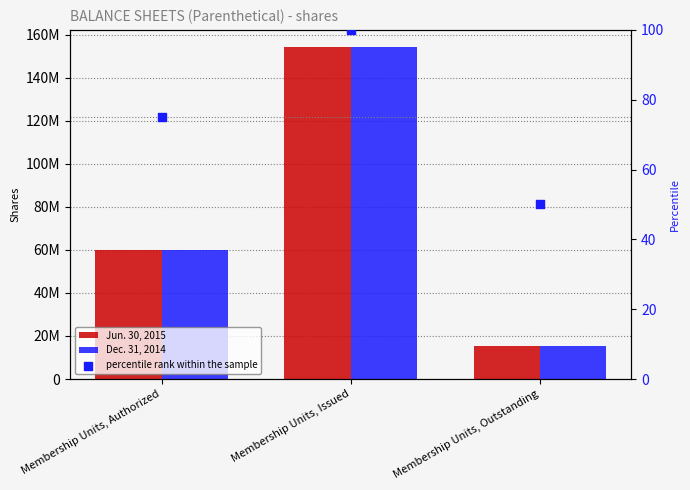

What are all the series names shown in the legend?

Jun. 30, 2015, Dec. 31, 2014, percentile rank within the sample